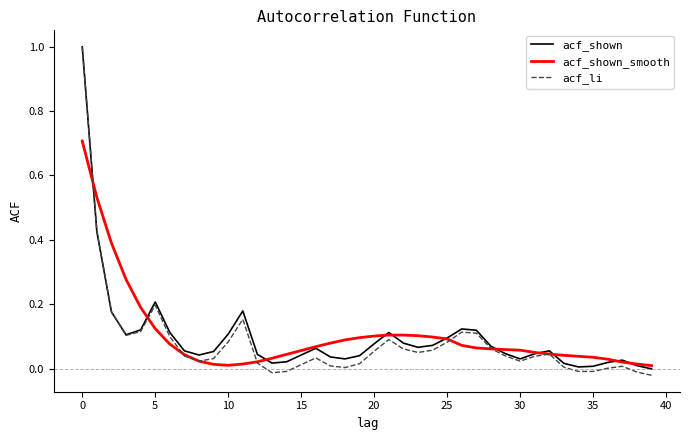

Does the chart display data point markers on the line(s)?

No